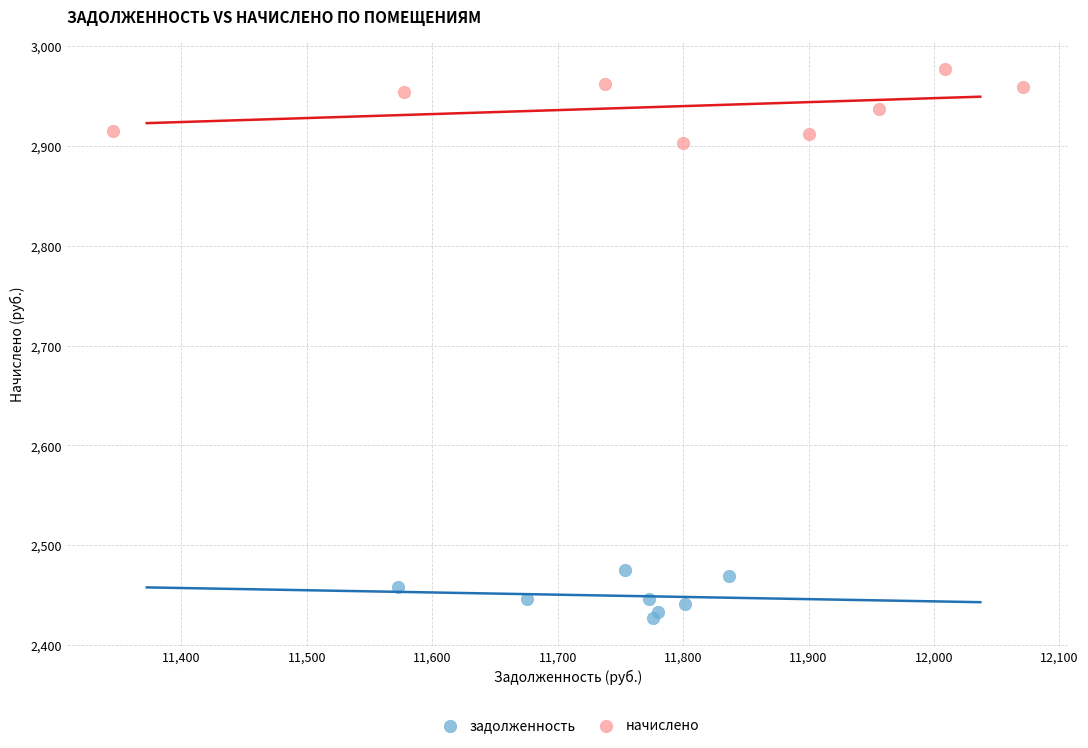

What are all the series names shown in the legend?

задолженность, начислено